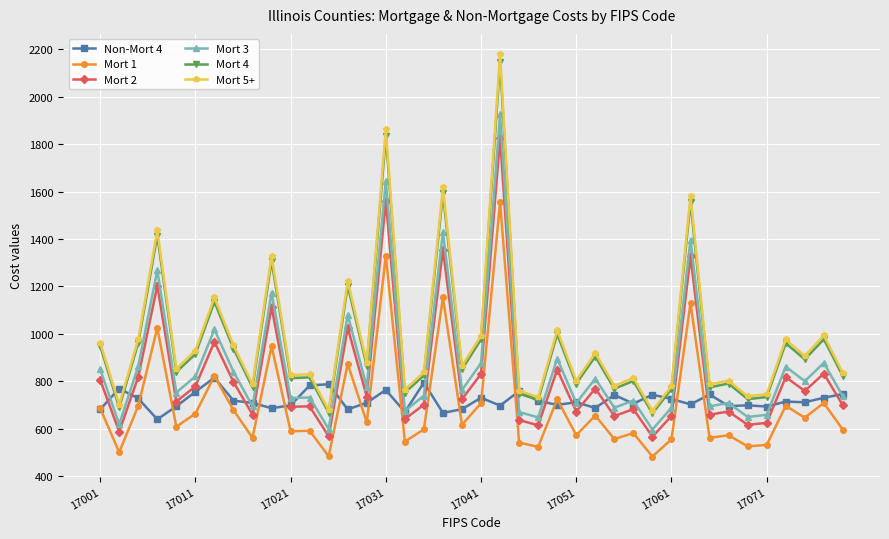

Which series has the widest spread of values?

Mort 5+